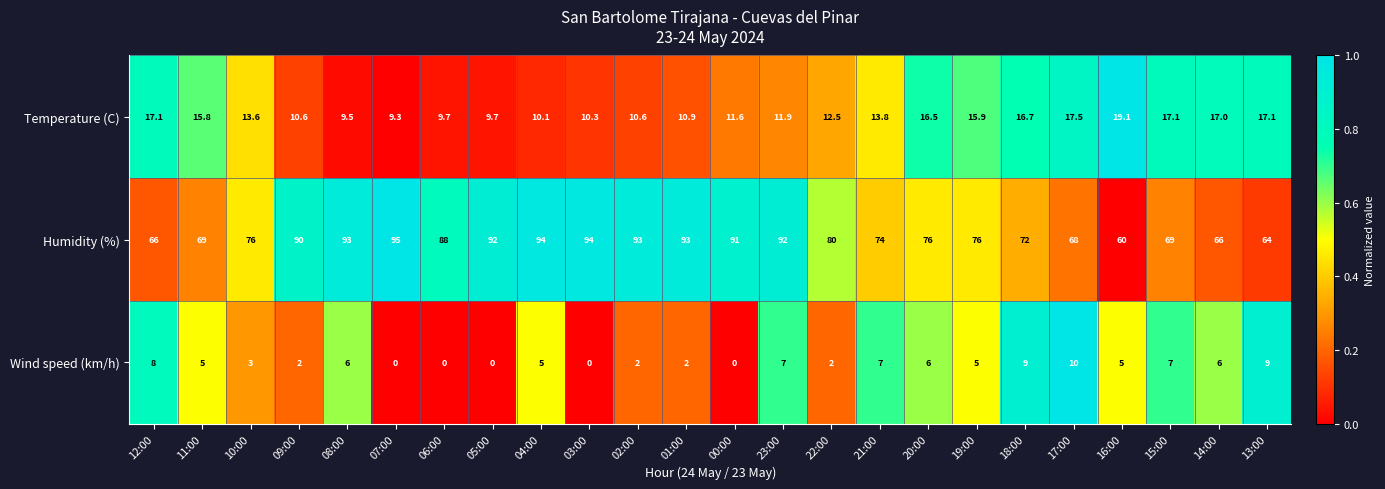

True or false: Humidity (%) has a value of 93.0 at 08:00.

True